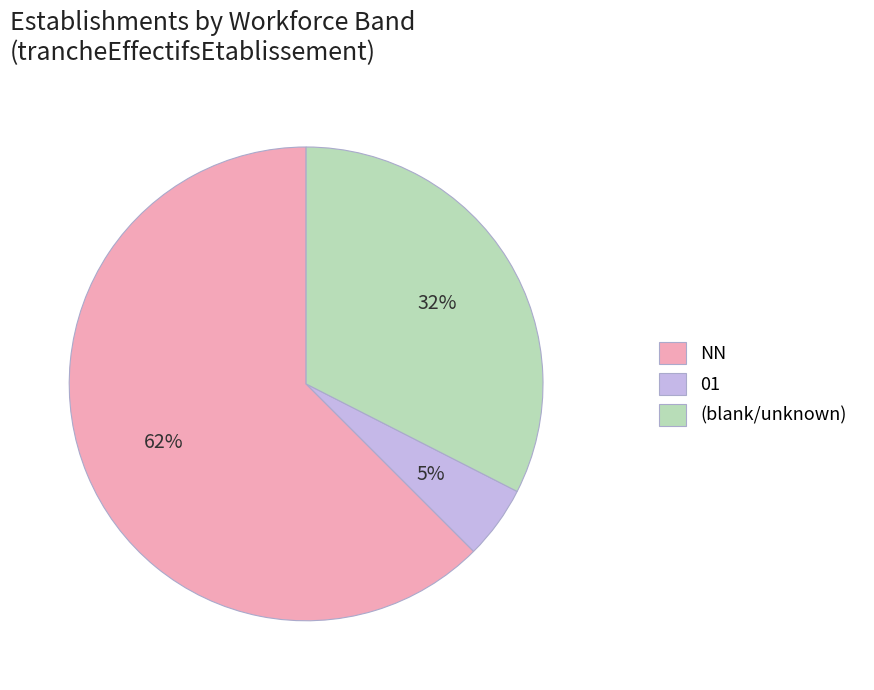

Which category accounts for the majority?

NN